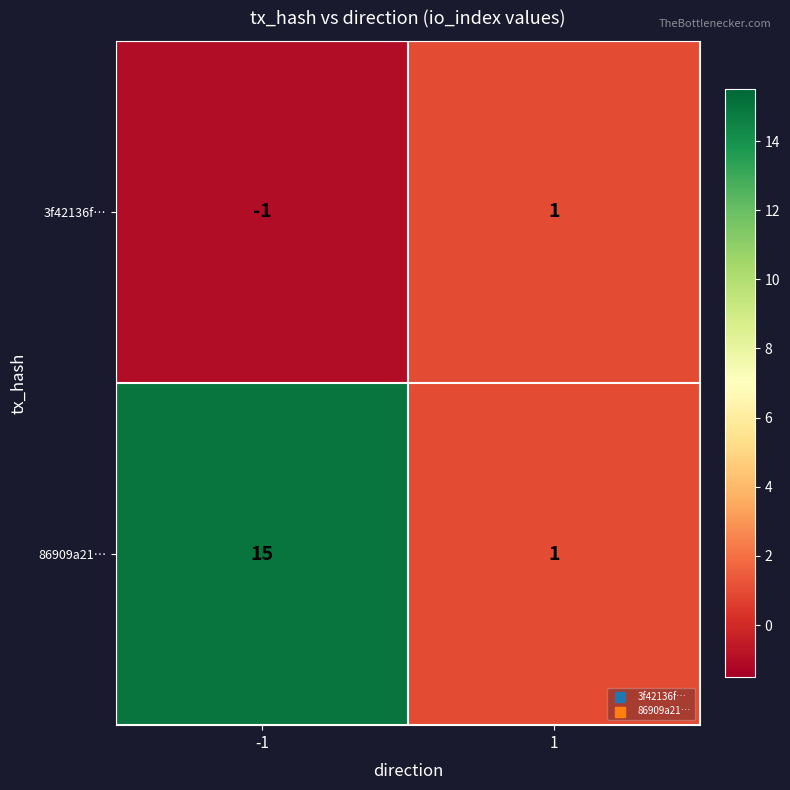

Which series has the widest spread of values?

86909a21…